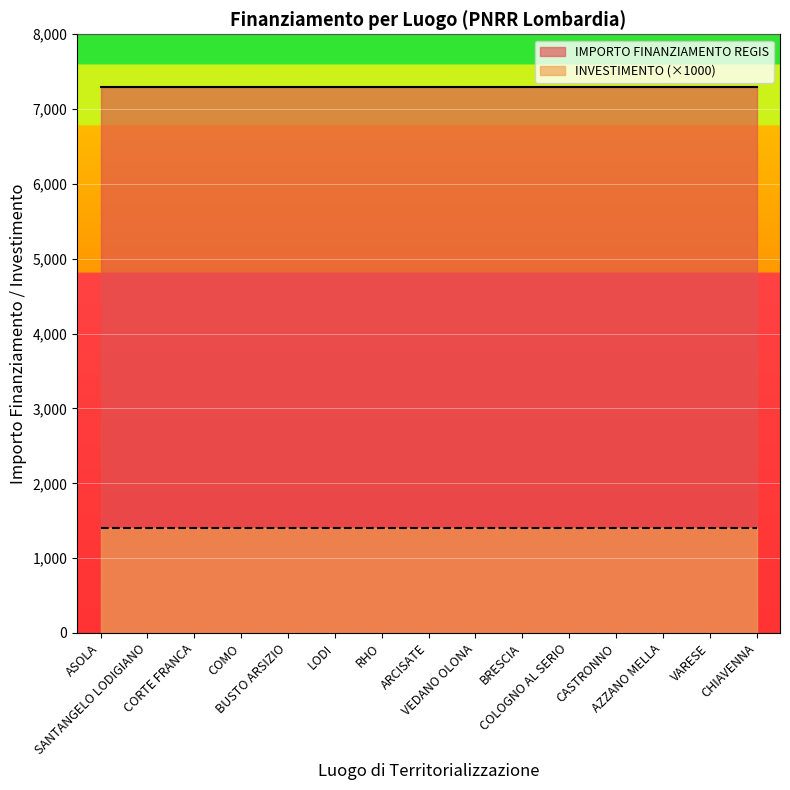

How many lines are shown in the chart?

2